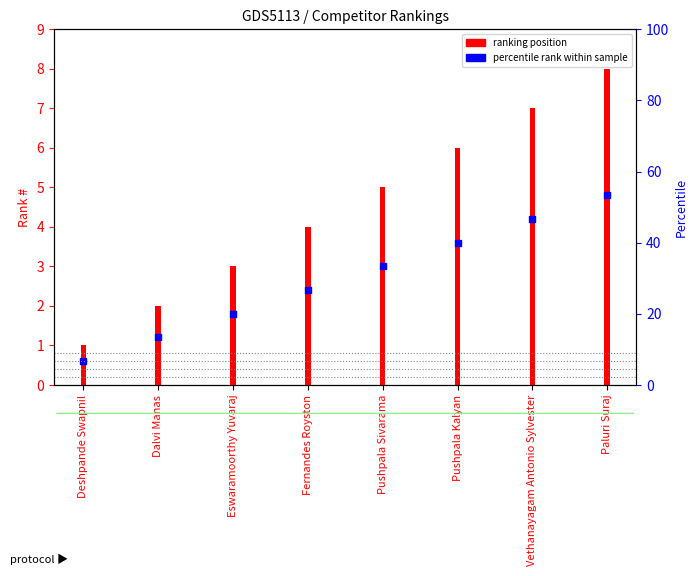

Approximately how many times larger is the value at Eswaramoorthy Yuvaraj compared to Pushpala Sivarama?

0.6